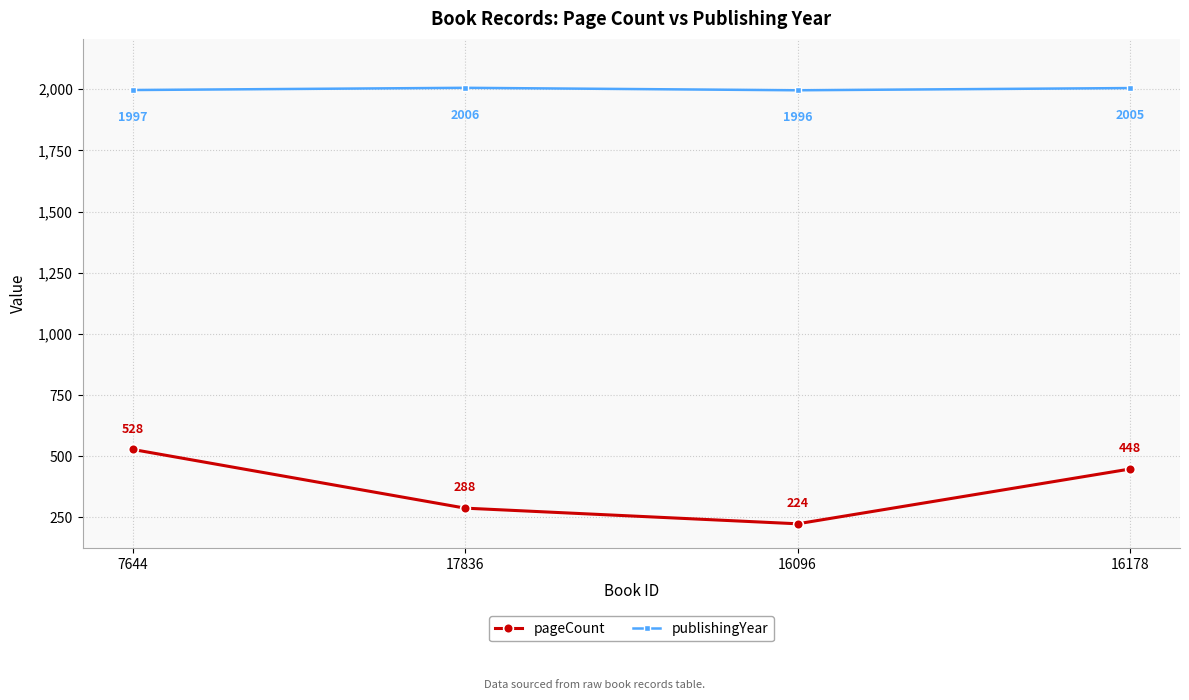

What is the label of the 3rd point from the left?

16096